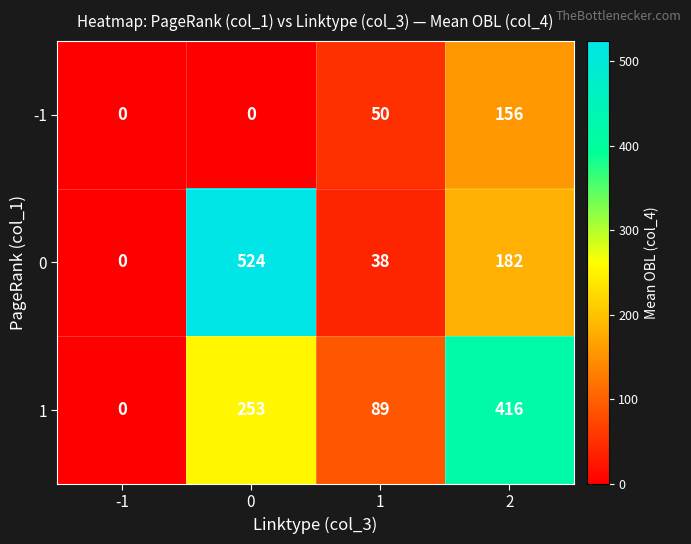

True or false: -1 has a value of 0 at -1.

True